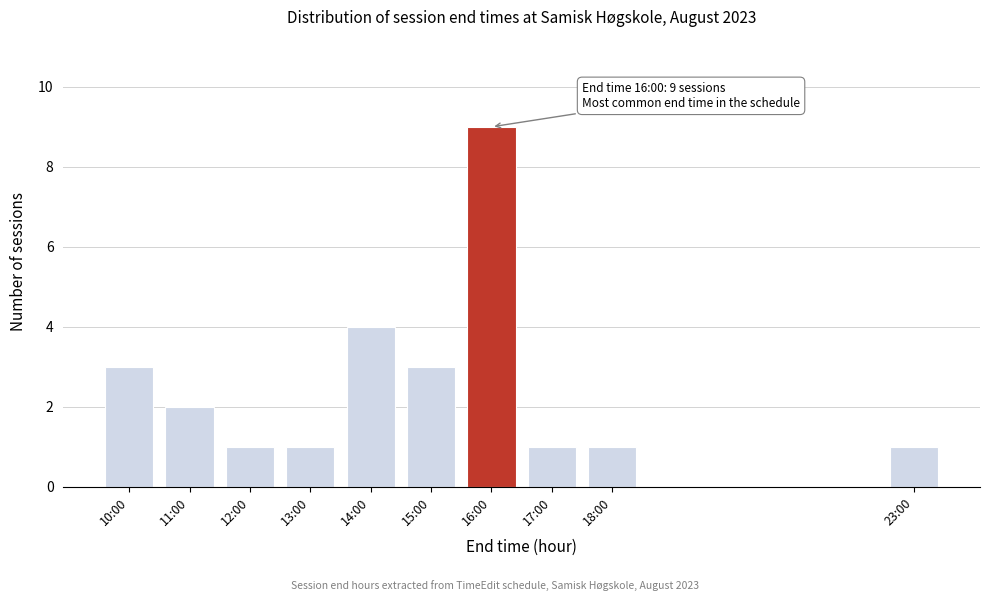

Reading right to left, list all the values displayed in this chart.

23:00=1	18:00=1	17:00=1	16:00=9	15:00=3	14:00=4	13:00=1	12:00=1	11:00=2	10:00=3